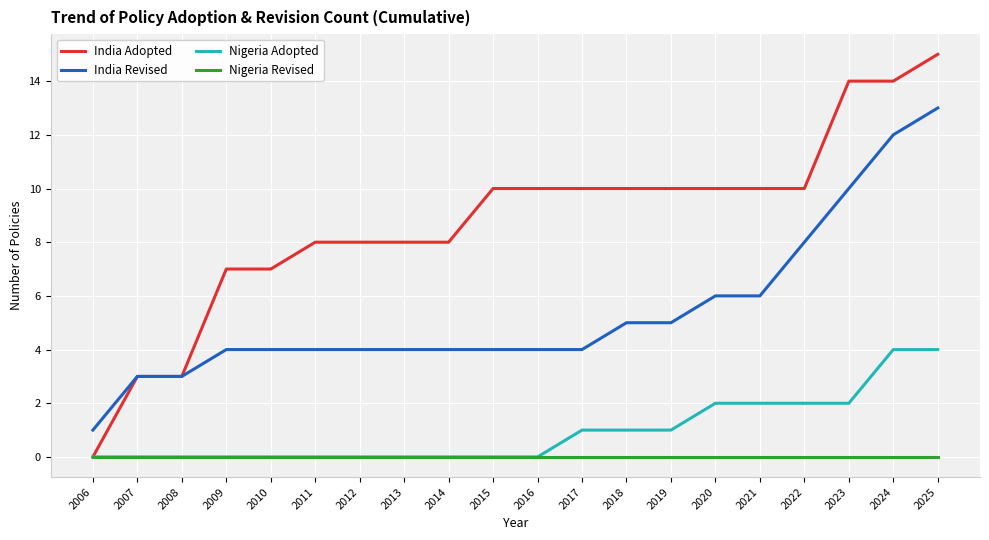

Reading right to left, extract all data points from this chart.

India Adopted: 15	14	14	10	10	10	10	10	10	10	10	8	8	8	8	7	7	3	3	0
India Revised: 13	12	10	8	6	6	5	5	4	4	4	4	4	4	4	4	4	3	3	1
Nigeria Adopted: 4	4	2	2	2	2	1	1	1	0	0	0	0	0	0	0	0	0	0	0
Nigeria Revised: 0	0	0	0	0	0	0	0	0	0	0	0	0	0	0	0	0	0	0	0